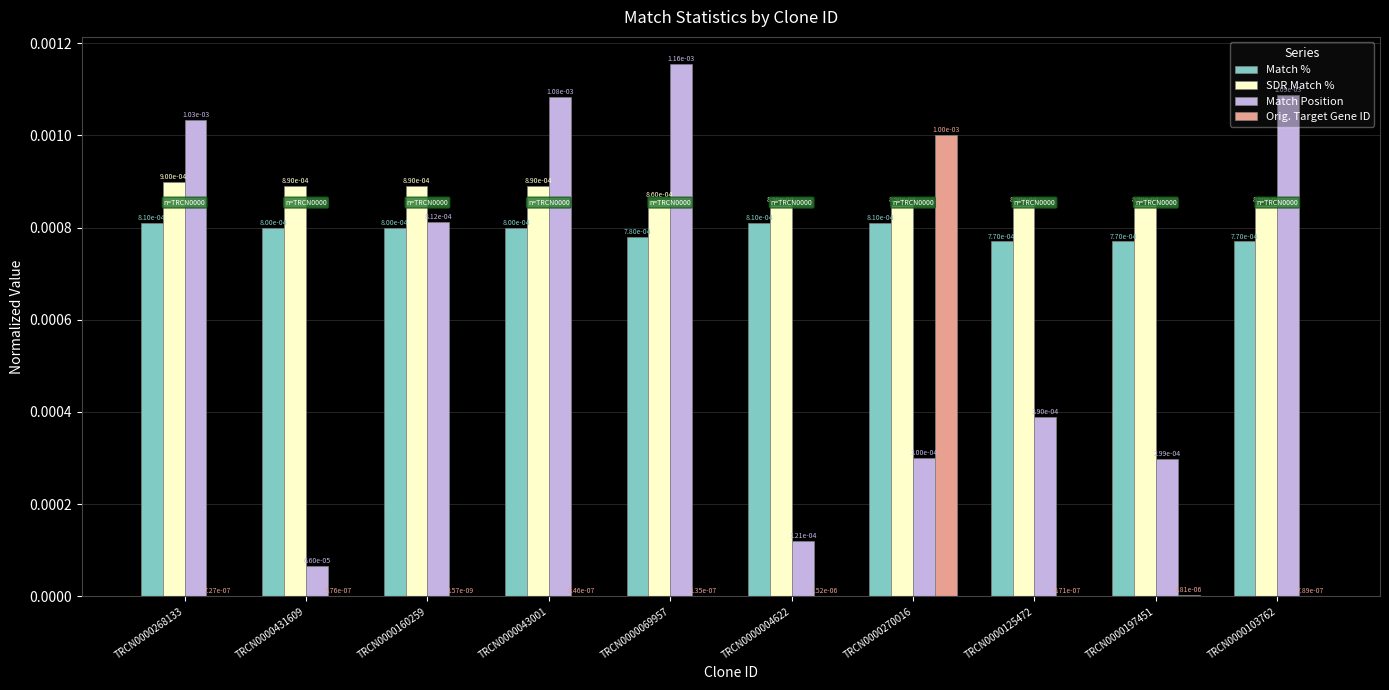

How many Match % values are between 0 and 1?

10